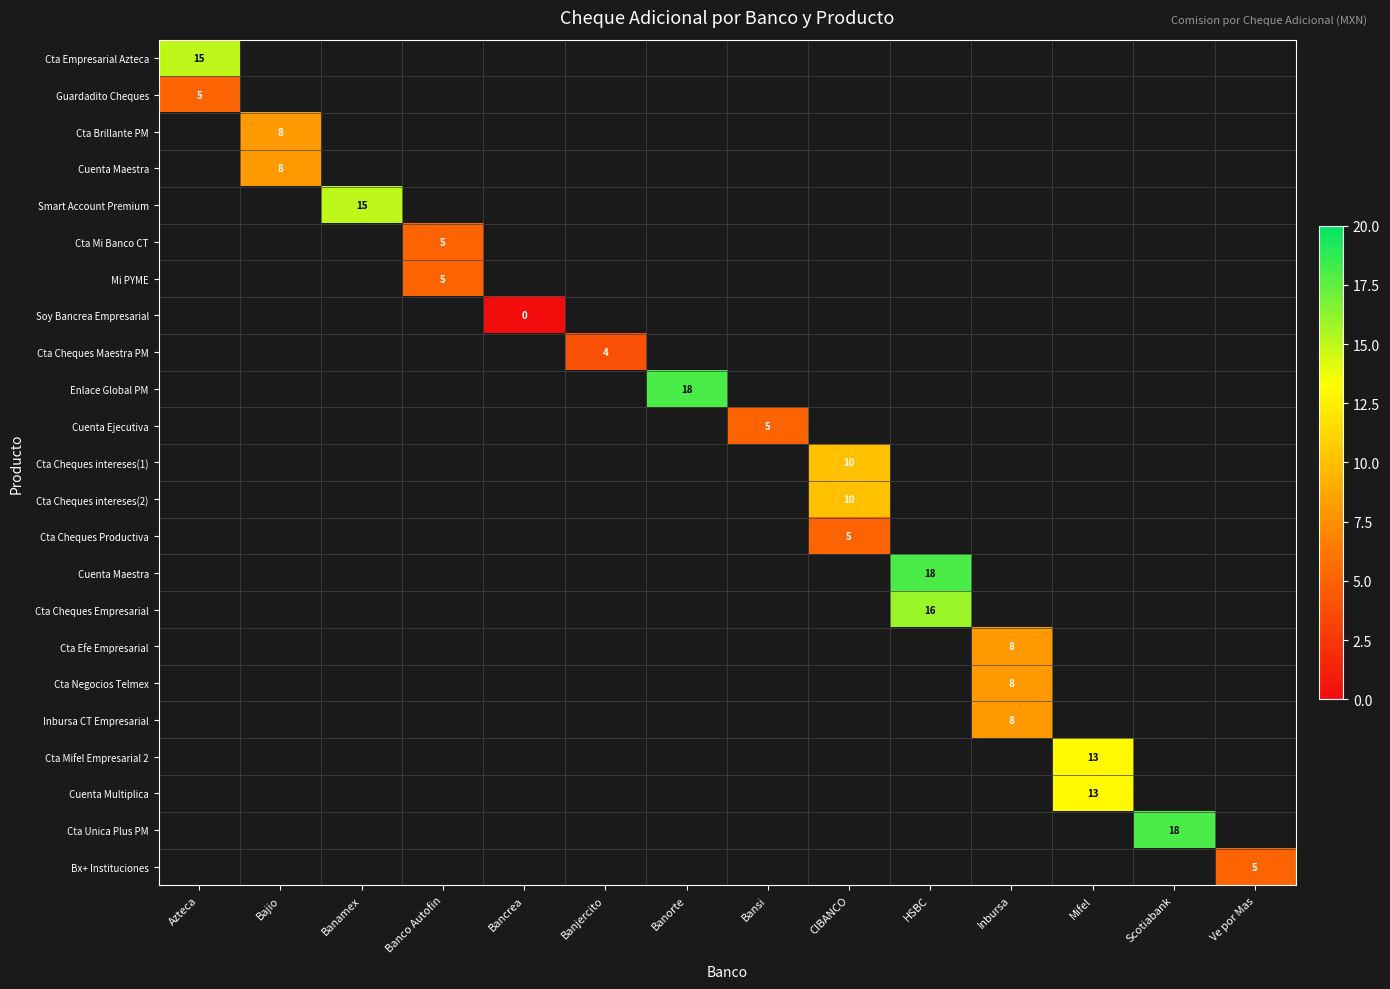

The row_18 series shows 8 at Inbursa. True or false?

True